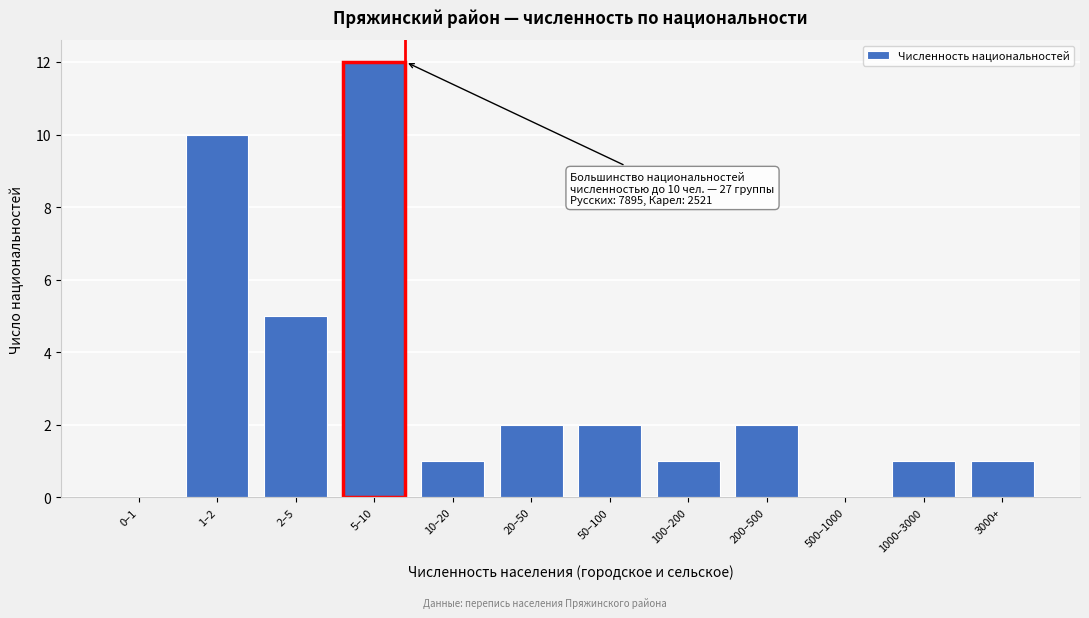

Reading left to right, extract all data points from this chart.

0–1=0	1–2=10	2–5=5	5–10=12	10–20=1	20–50=2	50–100=2	100–200=1	200–500=2	500–1000=0	1000–3000=1	3000+=1